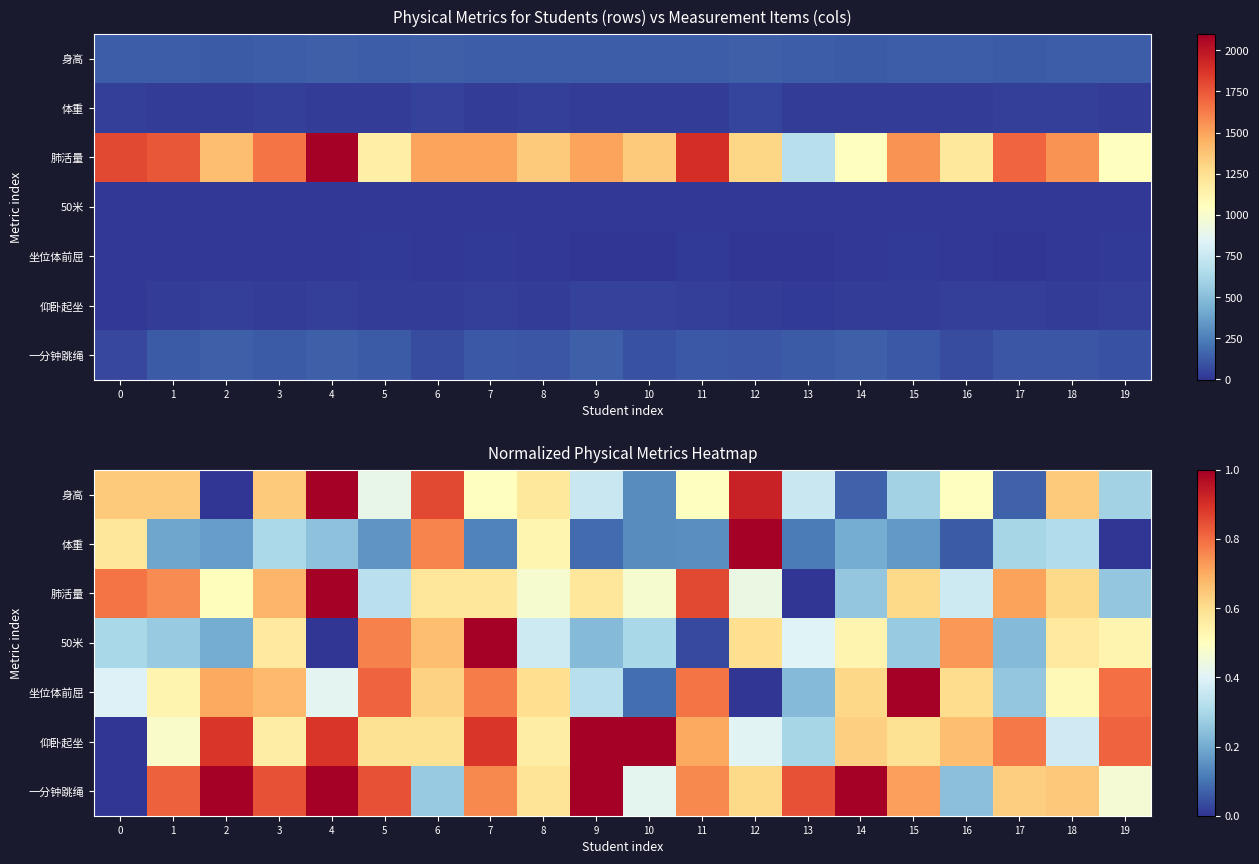

Count the 肺活量 values in the range 0 to 1.

20